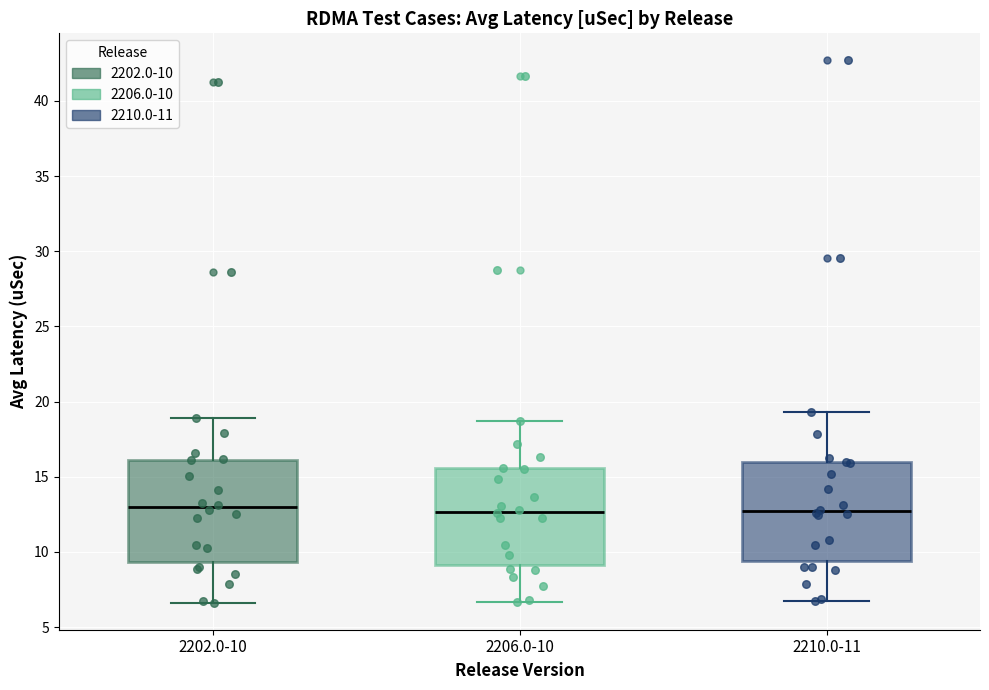

Reading left to right, read every box against the y-axis: the position of its median line, the range the box covers, and the ends of its whiskers. The values are not printed on the chart, so give them approximately, as read against the axis.

2202.0-10: median 13.0, box 9.5 to 16.0, whiskers 6.5 to 19.0
2206.0-10: median 12.5, box 9.0 to 15.5, whiskers 6.5 to 18.5
2210.0-11: median 12.5, box 9.5 to 16.0, whiskers 6.5 to 19.5